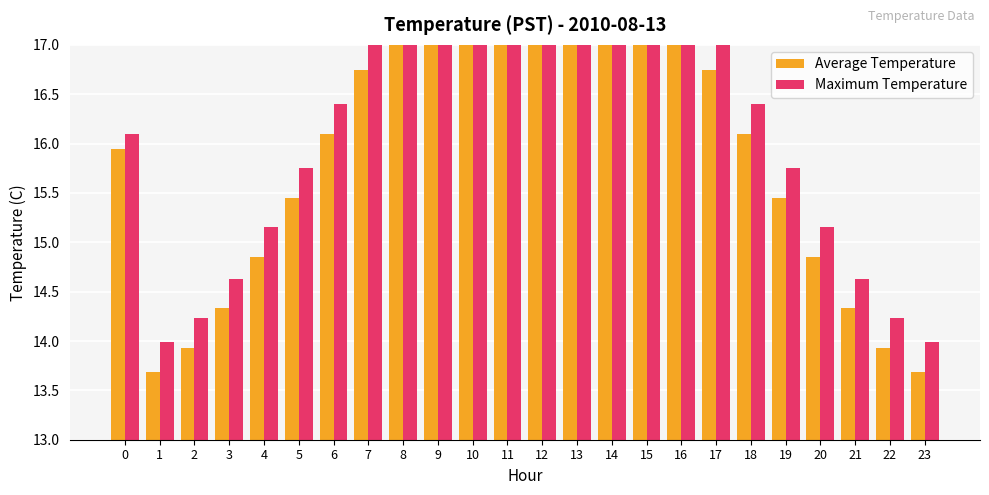

What is the sum of the Maximum Temperature values at 2 and 18?

30.6